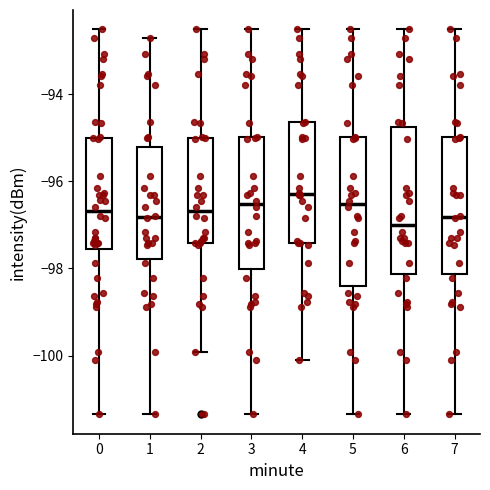

Where does the upper whisker of the box at x = 6 end on the y-axis? The values are not printed on the chart, so give them approximately, as read against the axis.

-92.6